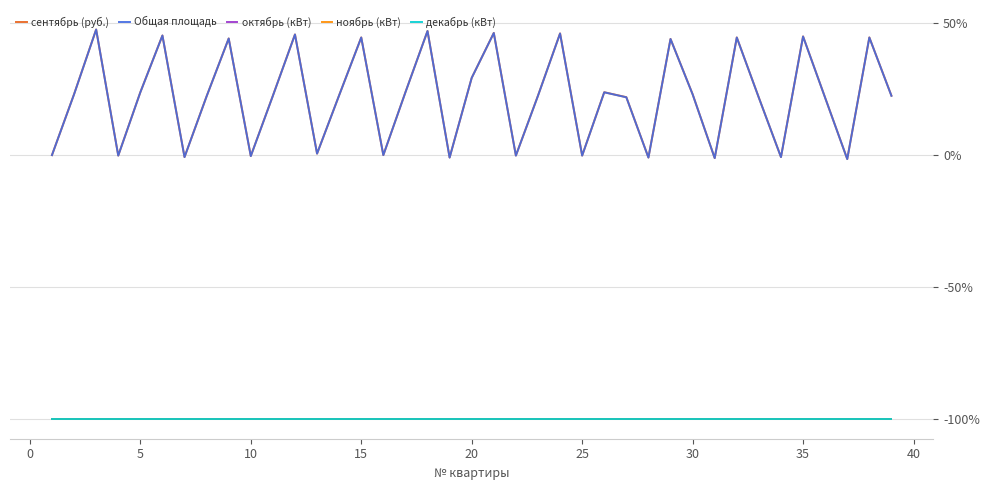

How many lines are shown in the chart?

5